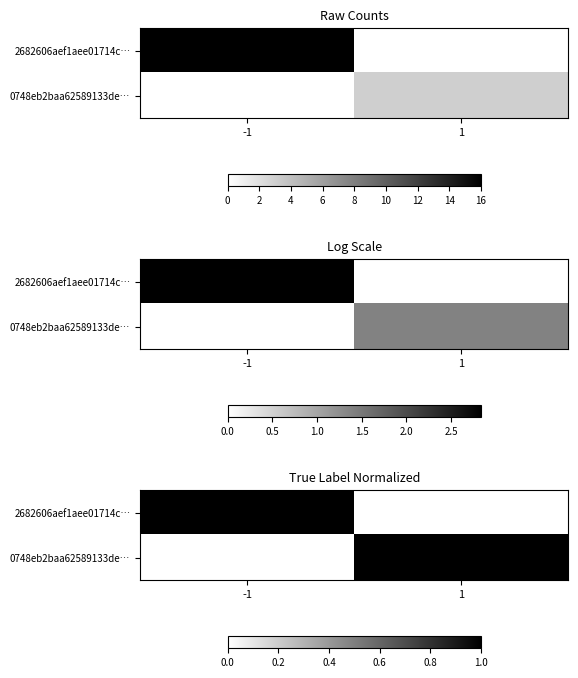

What is the difference between the 0748eb2baa62589133de… values at 1 and -1?

1